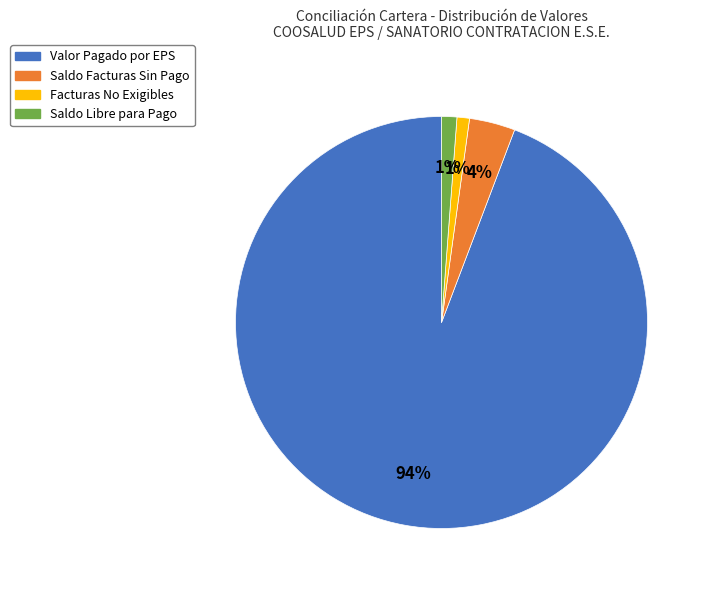

How many slices are in this pie chart?

4